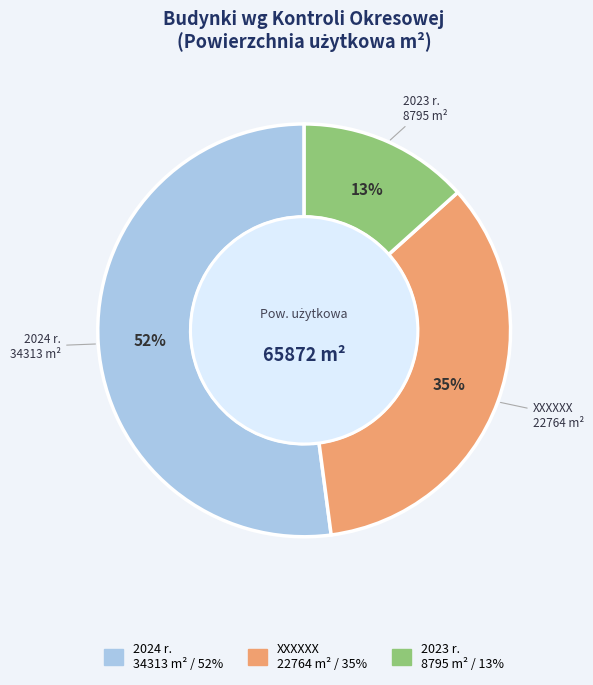

Does 2024 r. account for over 50% of the chart?

Yes